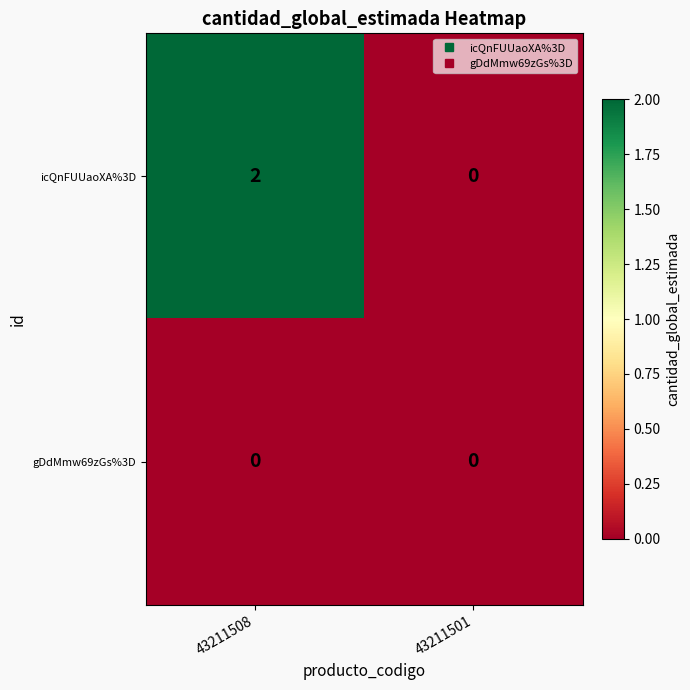

At which category is the sum across all series the highest?

43211508